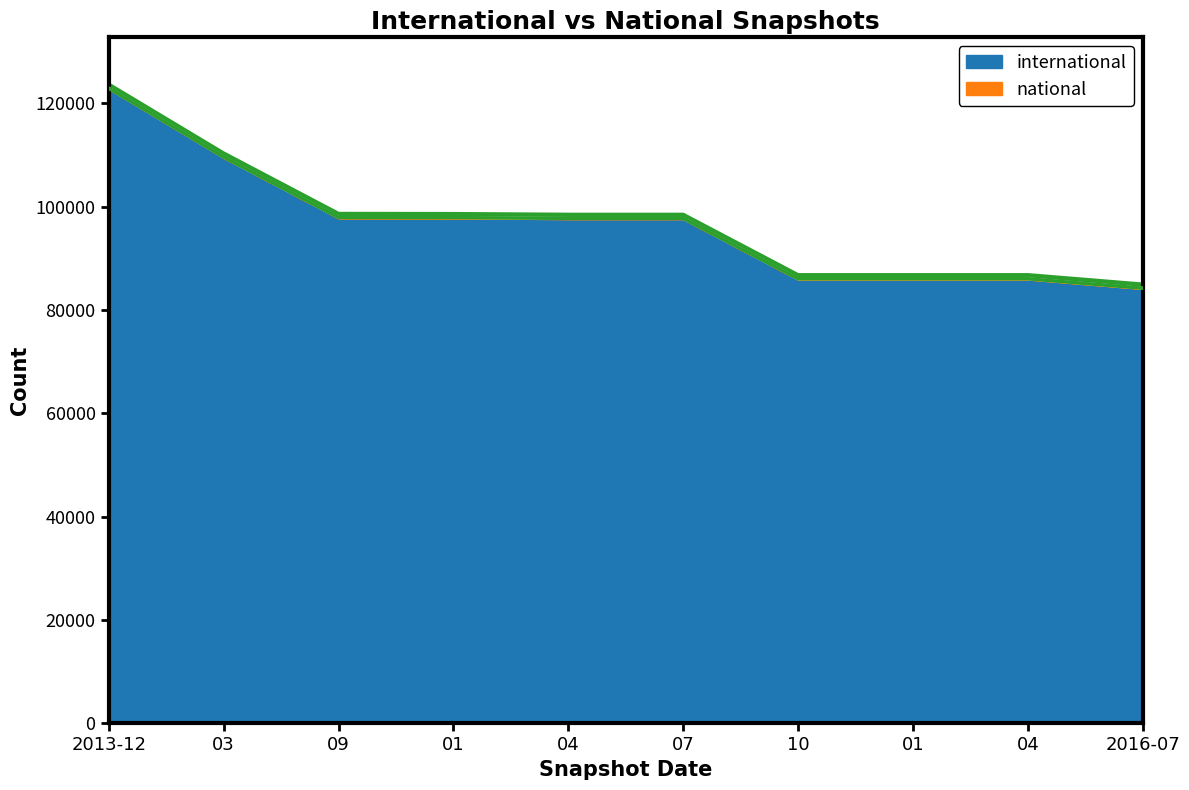

What is the difference between the maximum and minimum values?

38731